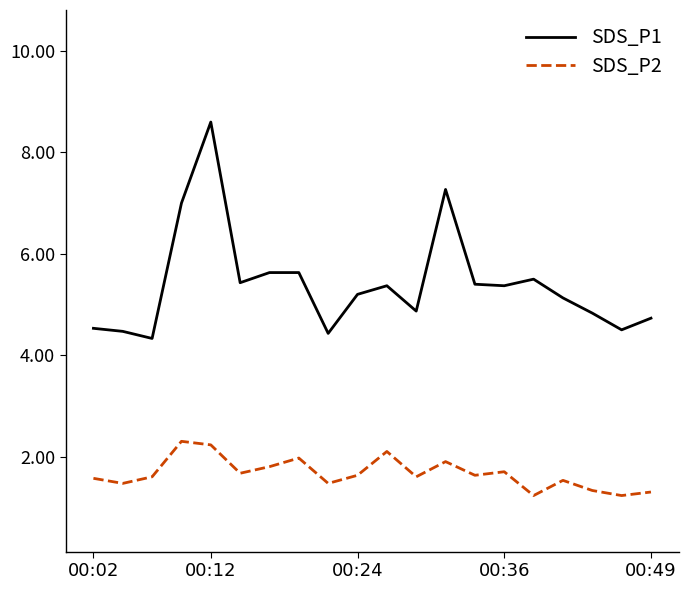

List the series in order of their overall mean, highest first.

SDS_P1, SDS_P2